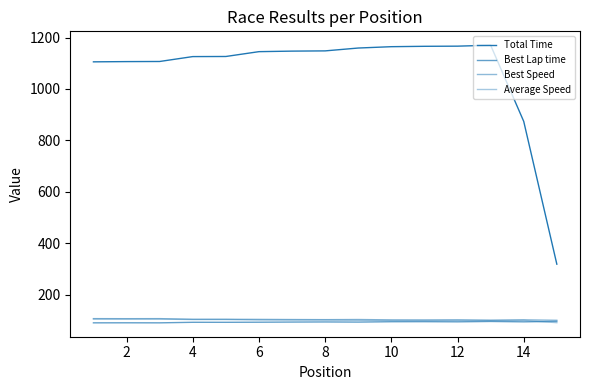

What is the value of the Average Speed point at the 4th from the left?

103.6